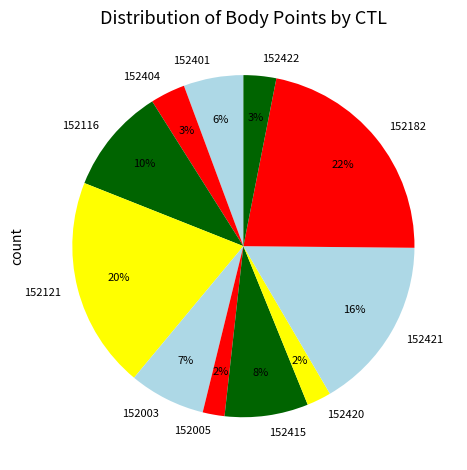

How many slices are in this pie chart?

11